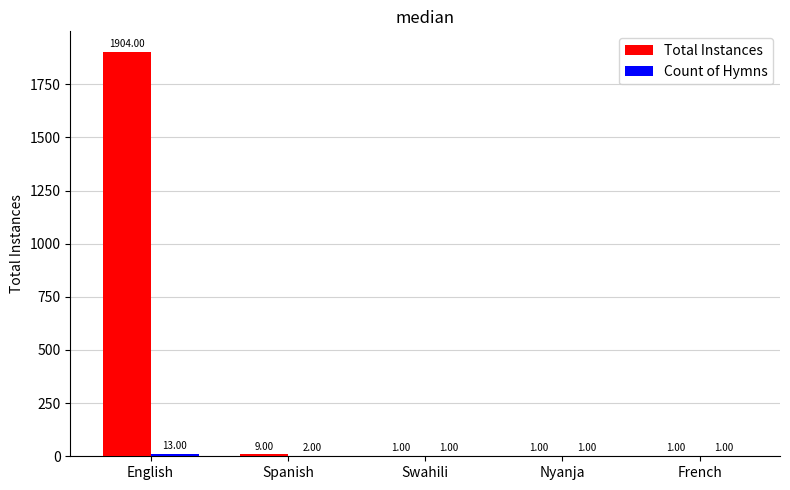

What is the maximum value shown in the chart?

1904